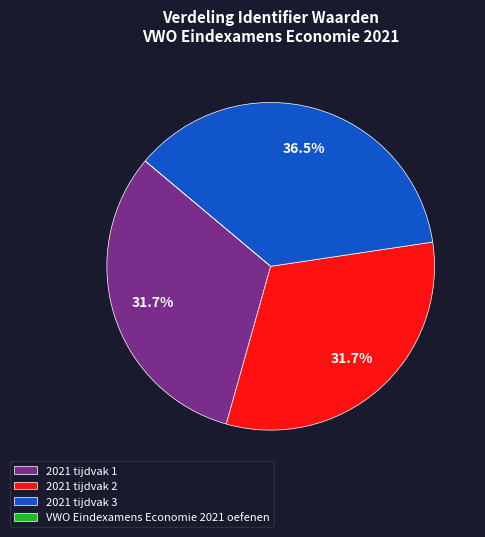

Does 2021 tijdvak 3 represent more than half of the total?

No